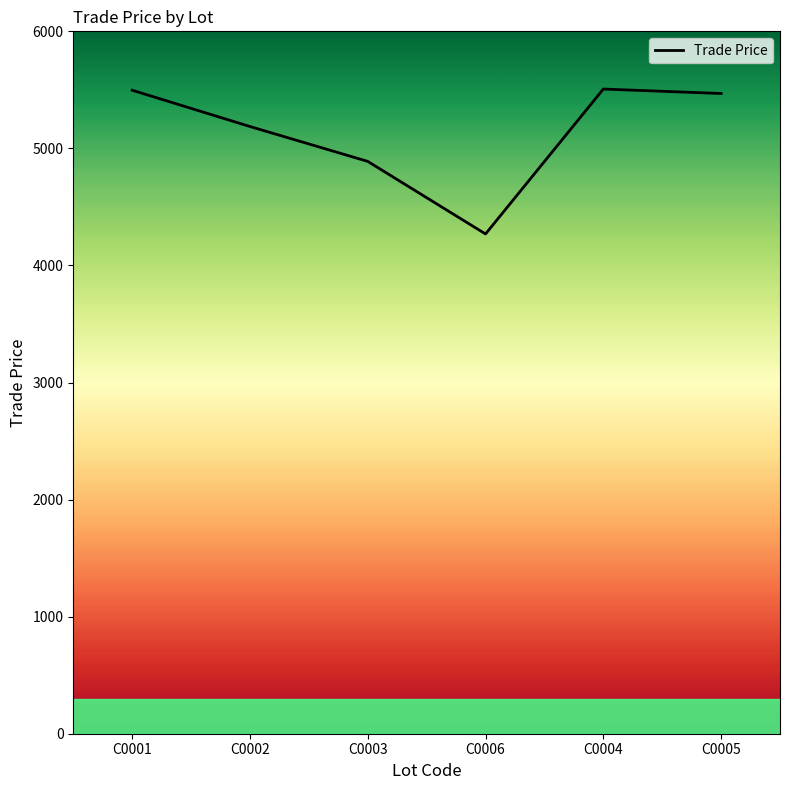

Count the number of data series in this chart.

1